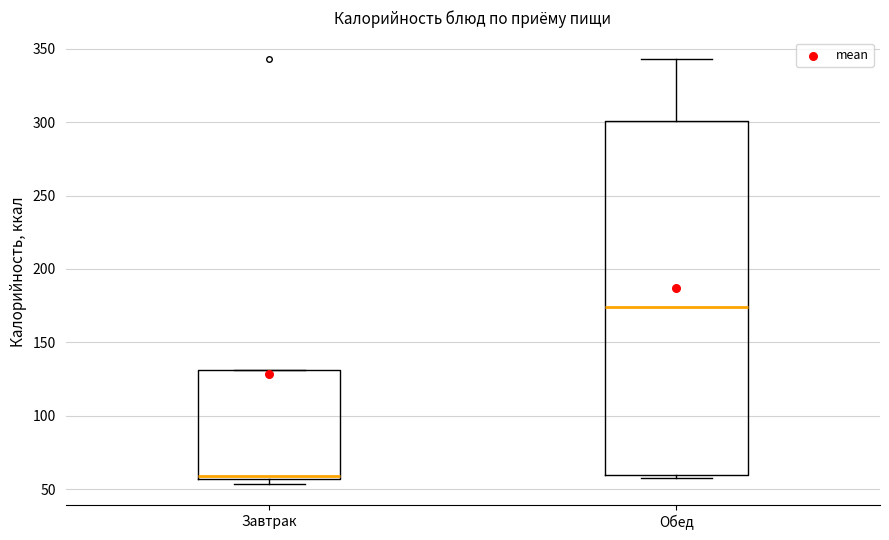

Reading left to right, transcribe this box plot: for each box, give where its median line is, the range the box spans, and where its two whiskers end, as read against the y-axis. The values are not printed on the chart, so give them approximately, as read against the axis.

Завтрак: median 60, box 55 to 130, whiskers 55 (just below the box's lower edge) to 130
Обед: median 175, box 60 to 300, whiskers 60 (just below the box's lower edge) to 345